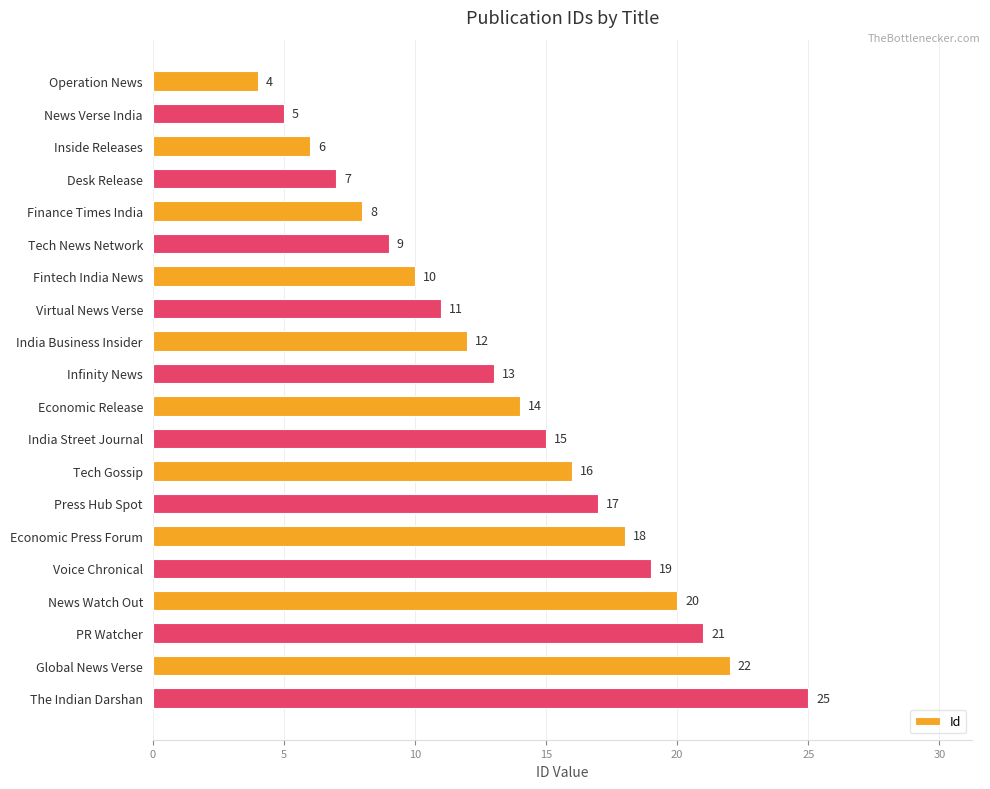

How many data points are less than 14?

10